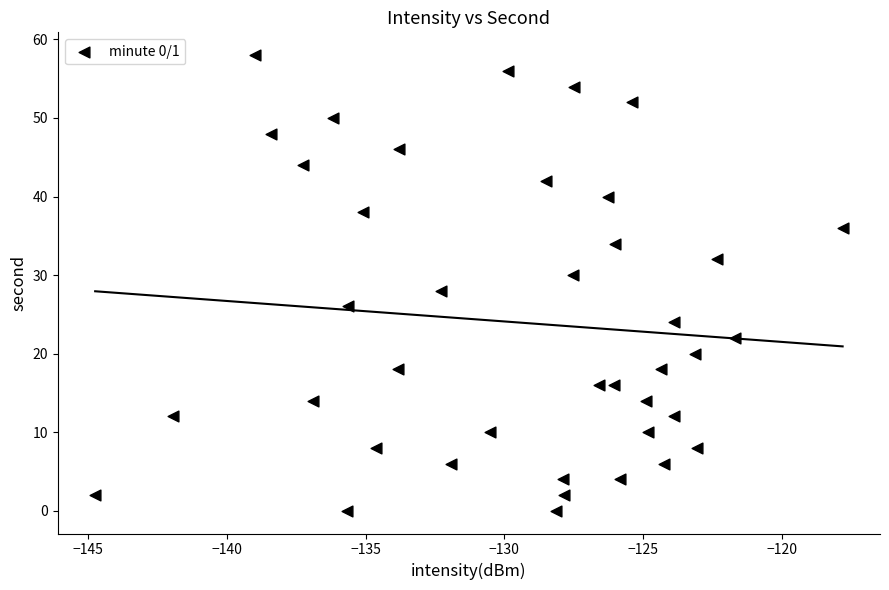

What is the range of Y values (max minus min)?

58